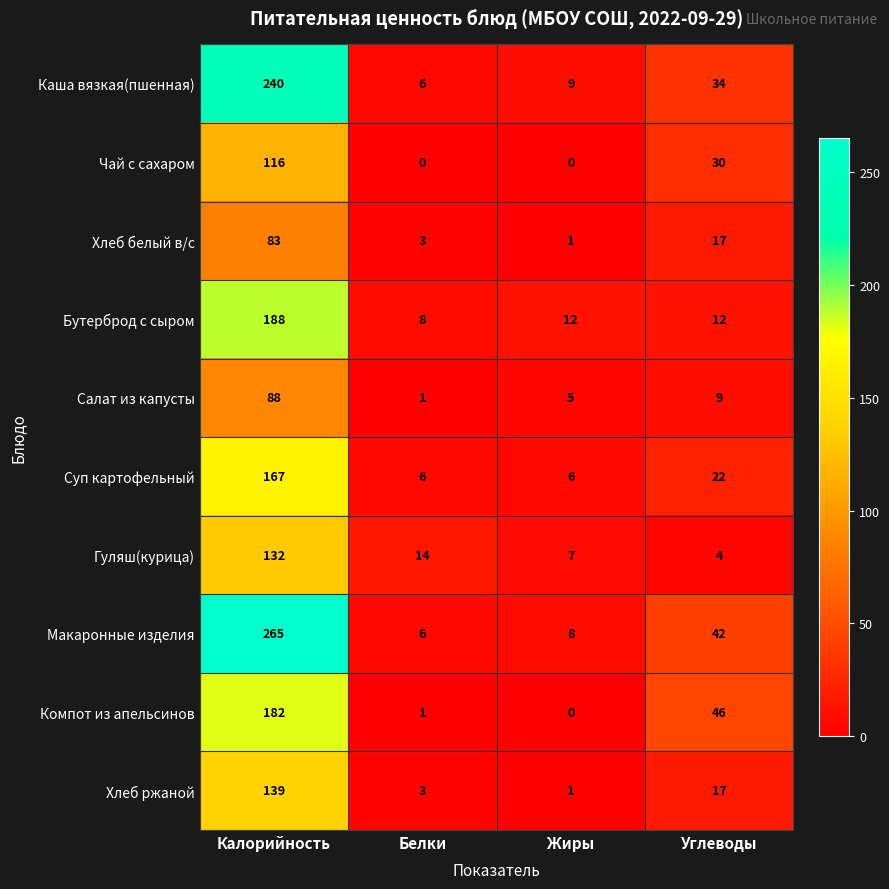

What is the difference between the second highest and second lowest values in the Каша вязкая(пшенная) series?

25